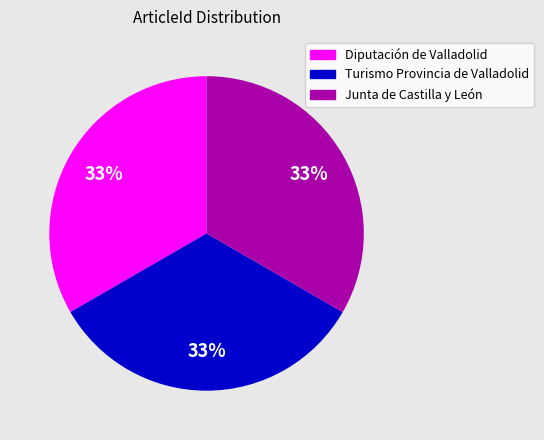

To the nearest percent, what portion does Diputación de Valladolid represent?

33%